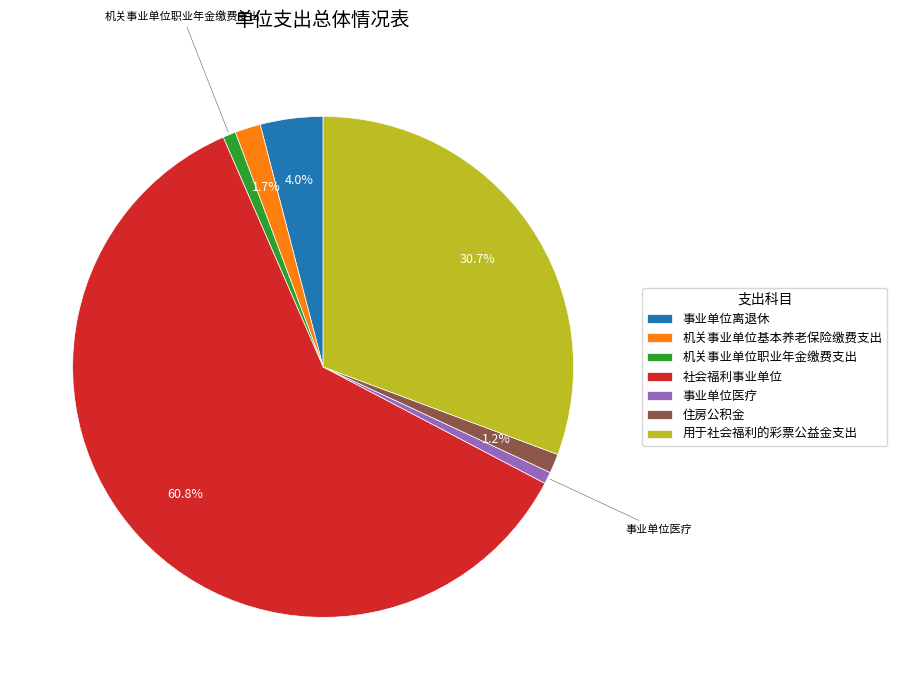

Which has a higher value, 用于社会福利的彩票公益金支出 or 事业单位医疗?

用于社会福利的彩票公益金支出